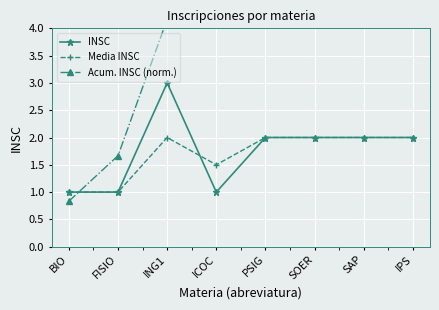

What is the average value of the INSC series?

1.8